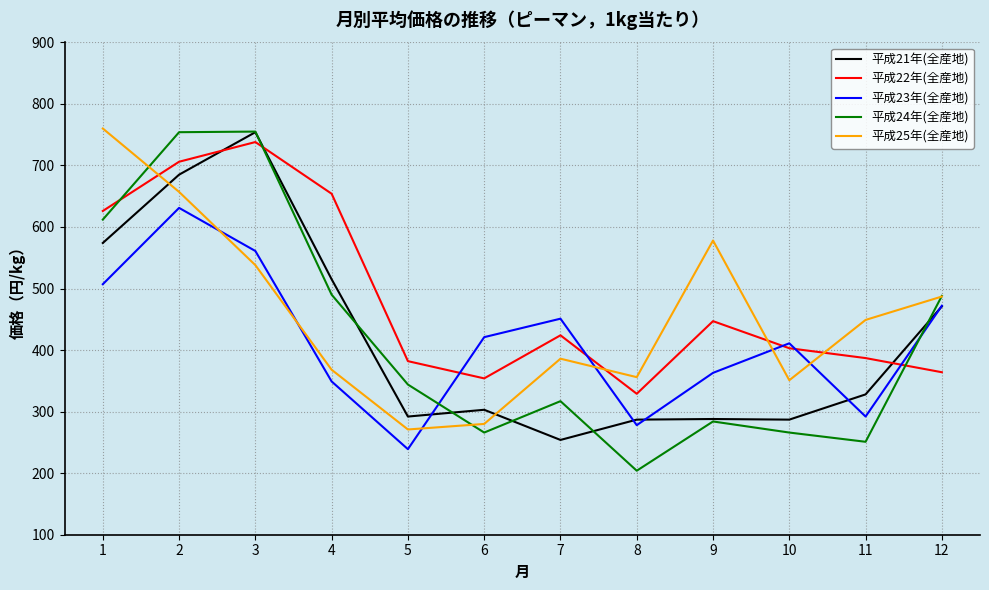

What is the minimum value for 平成23年(全産地)?

239